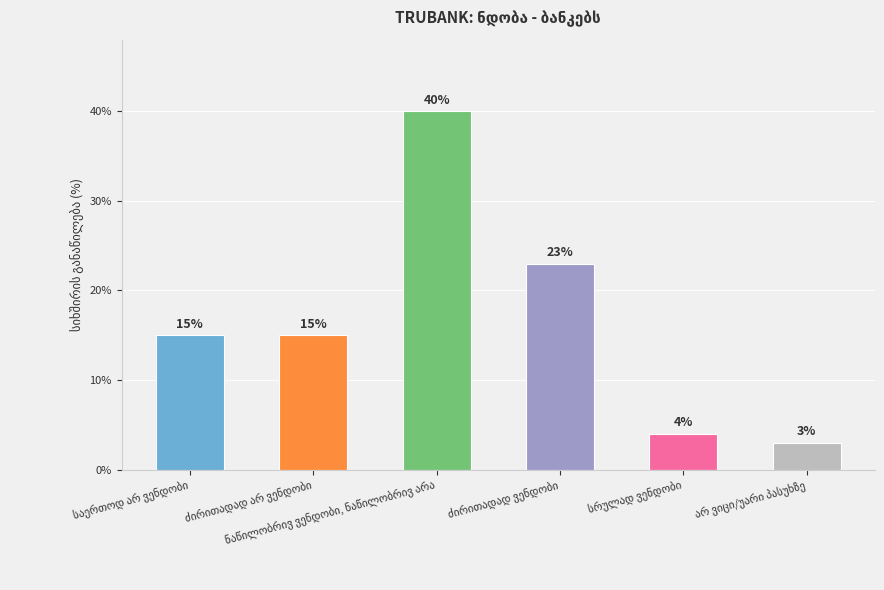

What is the value of the 2nd bar from the left?

15